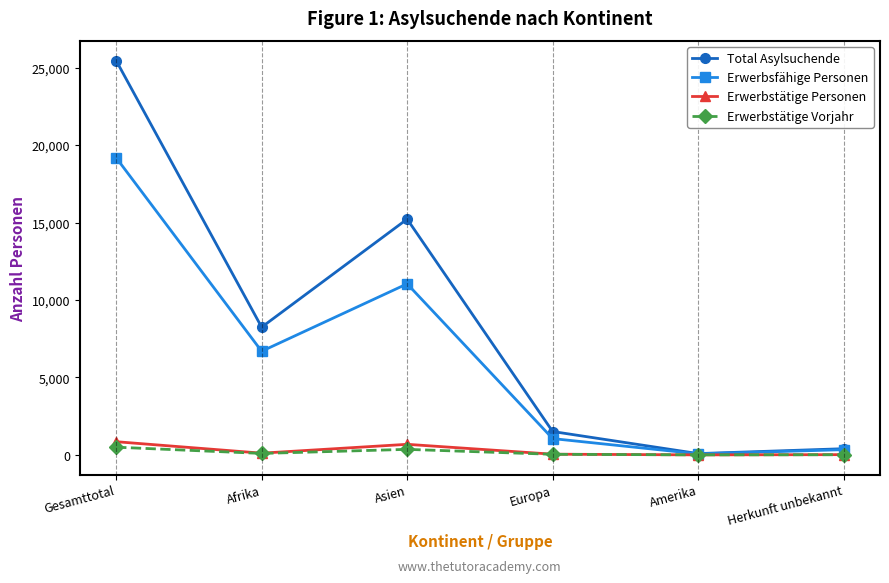

Which series changed the most between Asien and Europa?

Total Asylsuchende